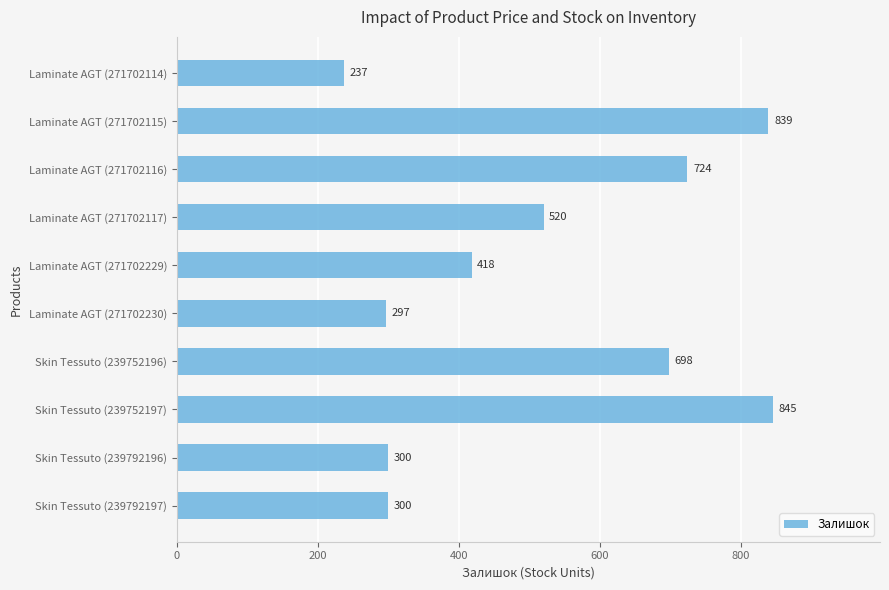

Is it true that the value at Skin Tessuto (239752197) is 1323?

False